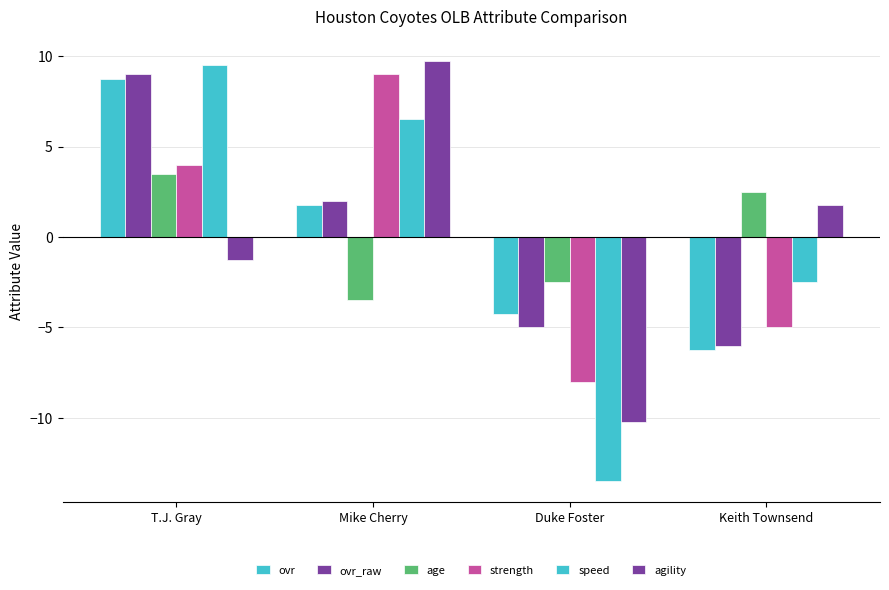

How many positive values does the agility series have?

2